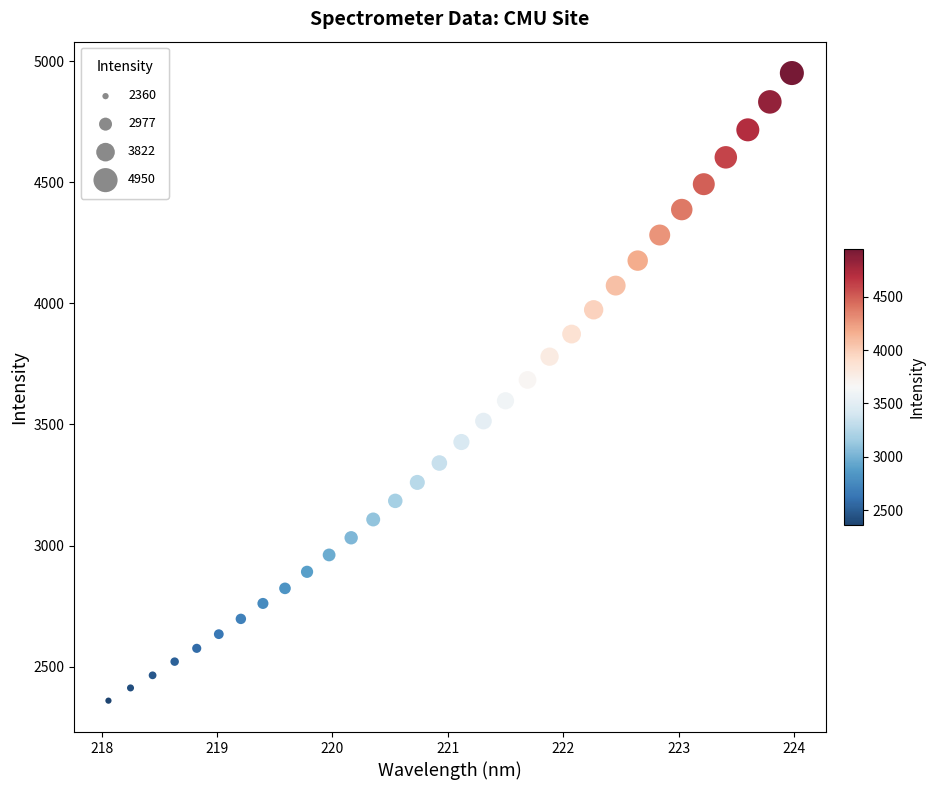

What is the range of Y values (max minus min)?

2590.3